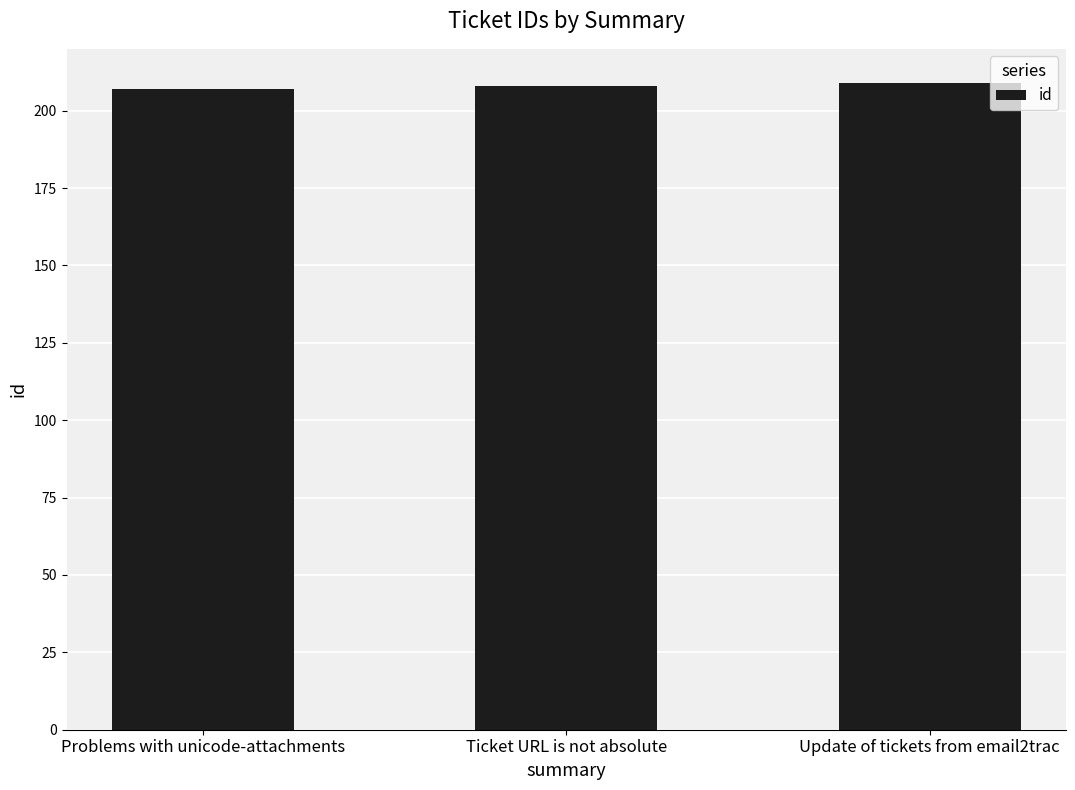

What is the sum of all values?

624